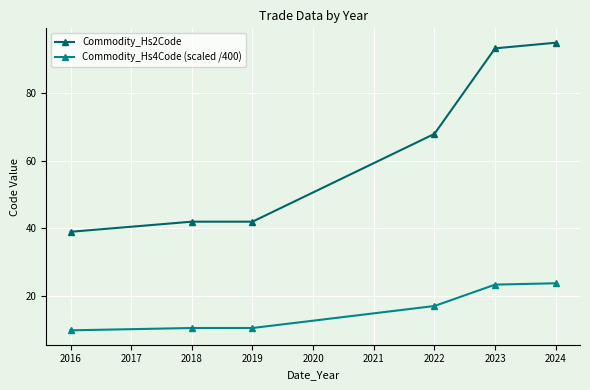

What is the value of the Commodity_Hs4Code (scaled /400) point at the 6th from the left?

23.8